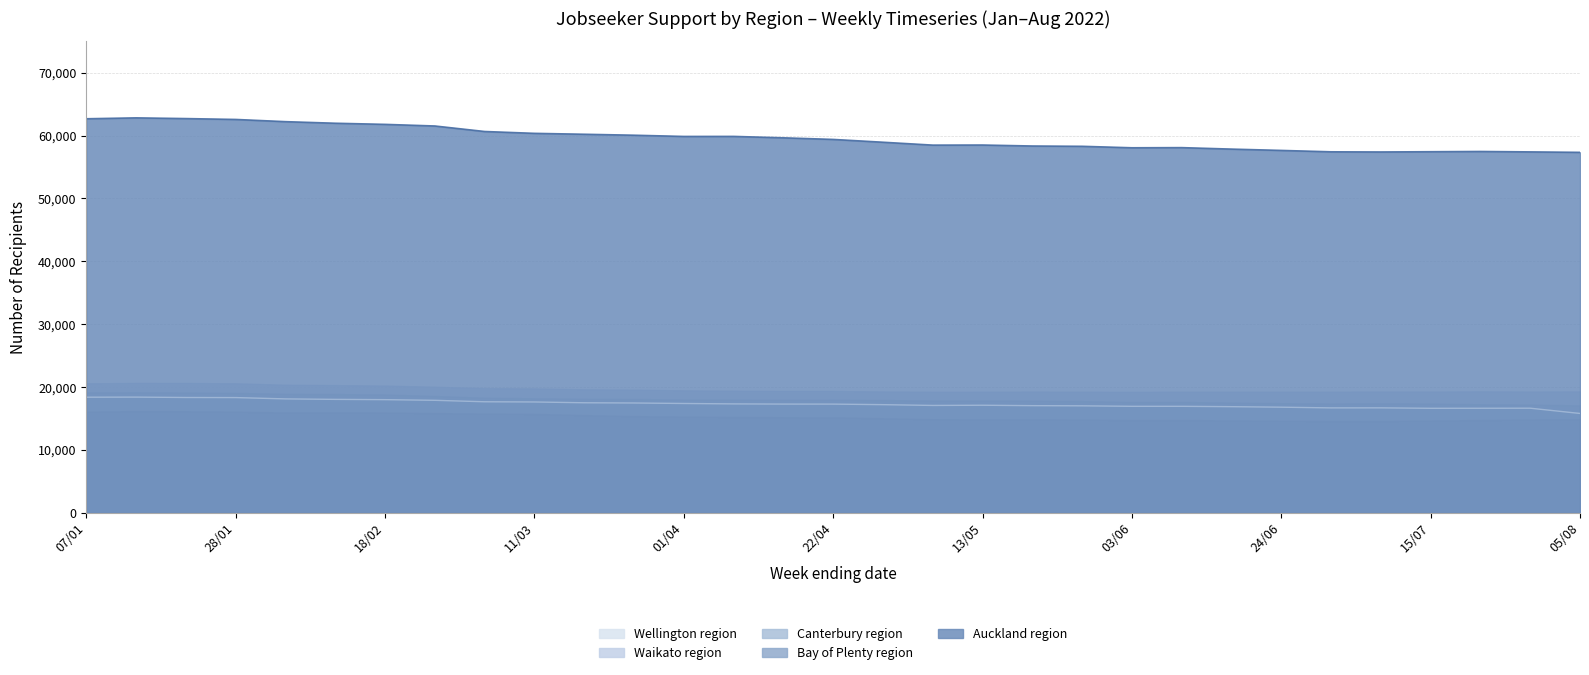

What is the sum of all Bay of Plenty region values?

473157